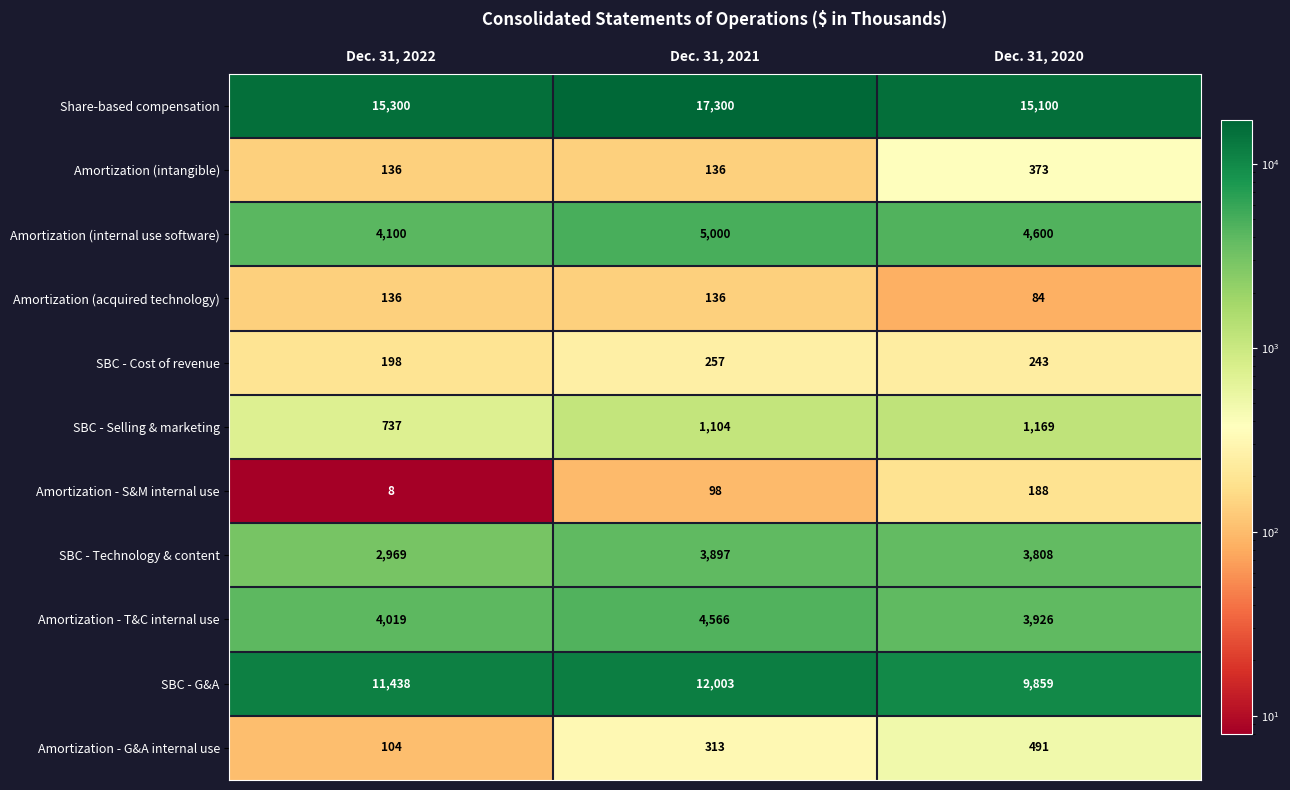

At how many categories does at least one series exceed 1013?

3